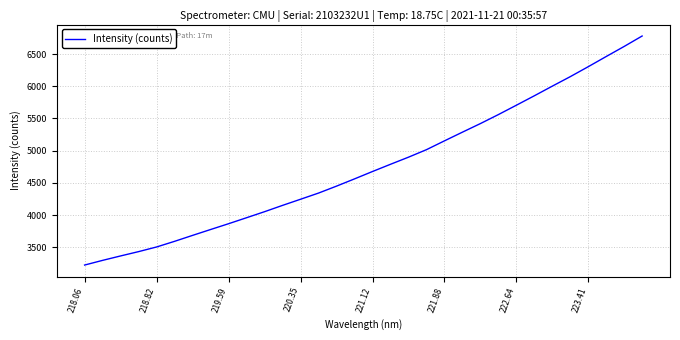

What is the difference between the maximum and minimum values?

3558.5